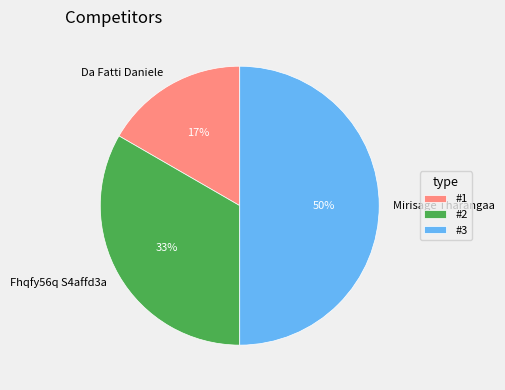

Is Da Fatti Daniele the majority of the pie?

No